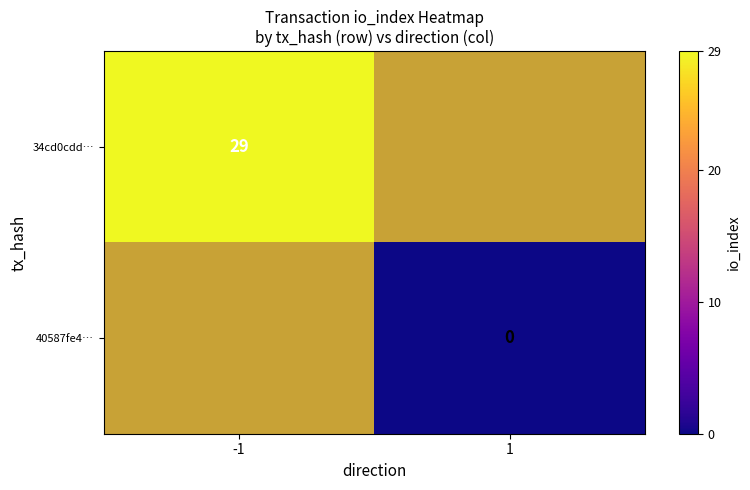

The value of 34cd0cdd… at -1 is 29. True or false?

True